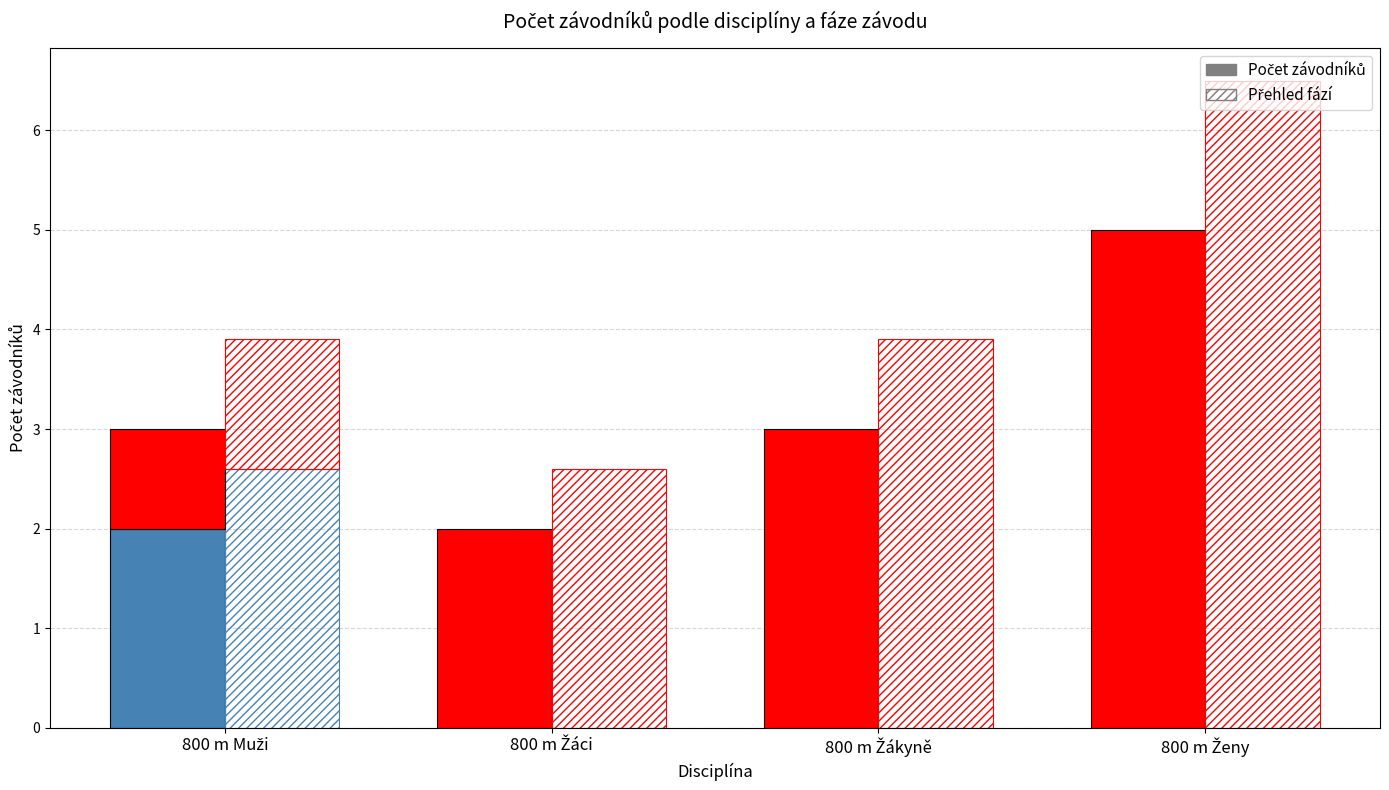

At which category is the sum across all series the highest?

800 m Ženy